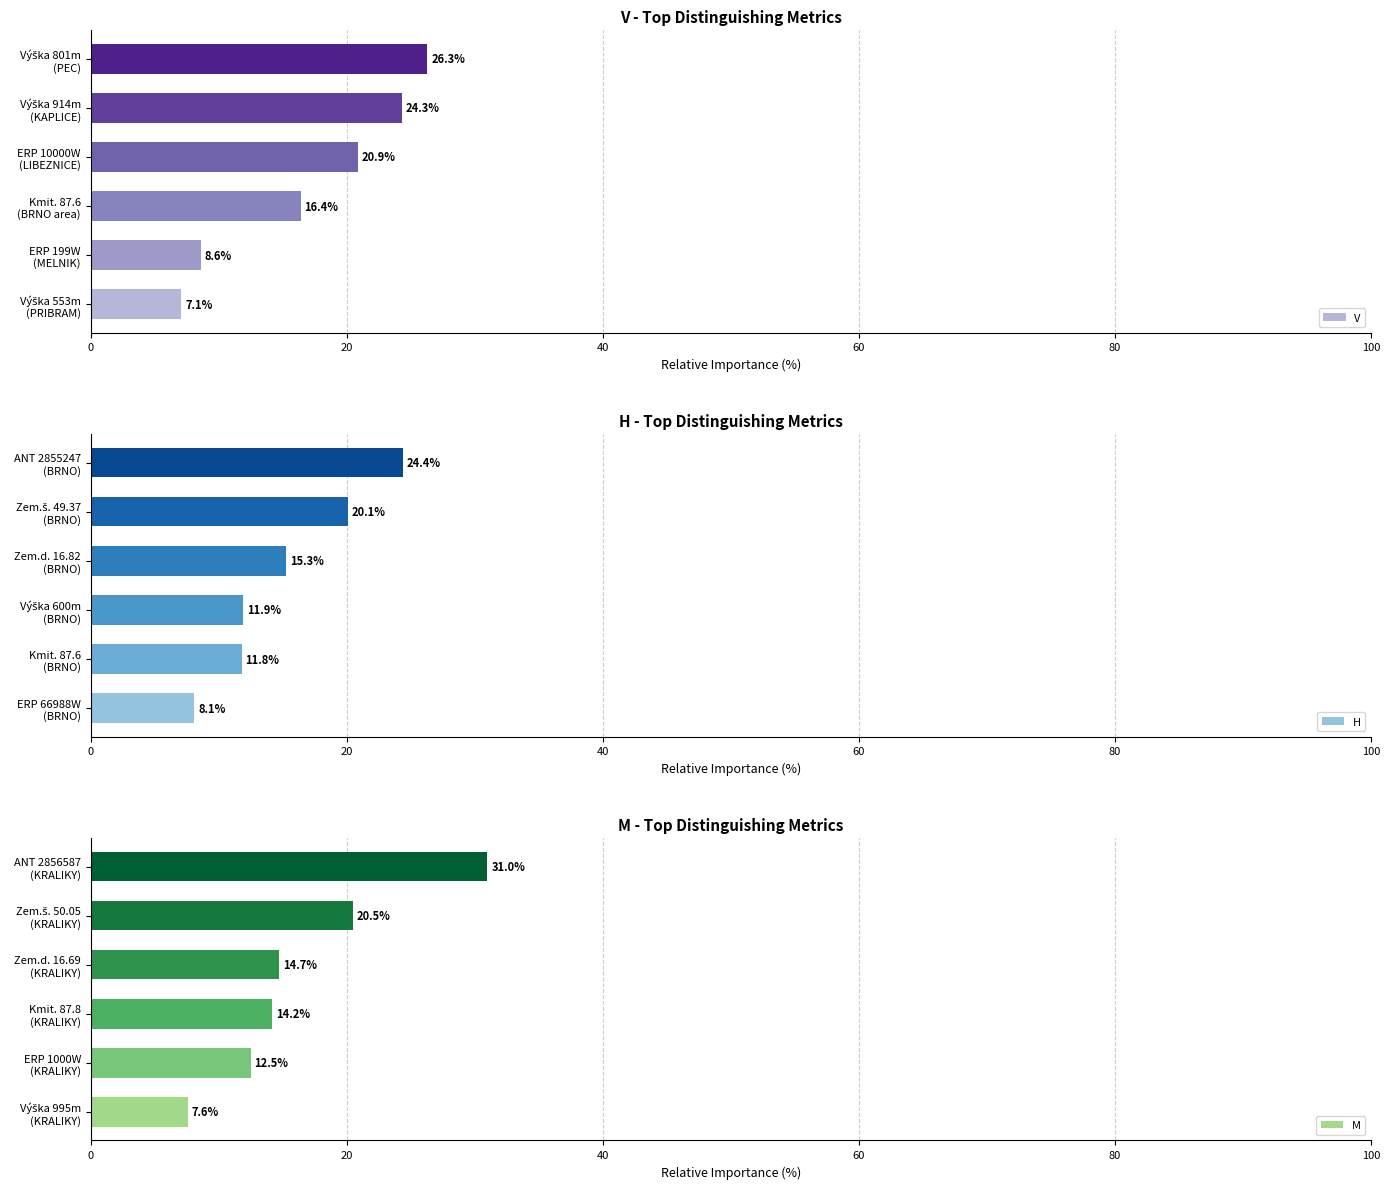

Does the chart contain stacked bars?

No